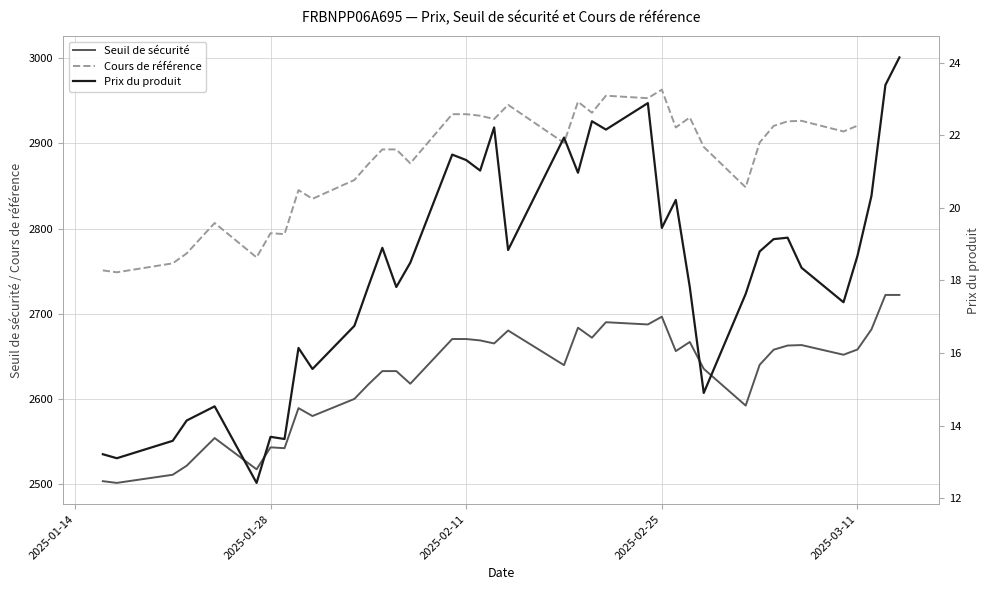

True or false: Seuil de sécurité has a value of 4188.2 at 2025-03-11.

False